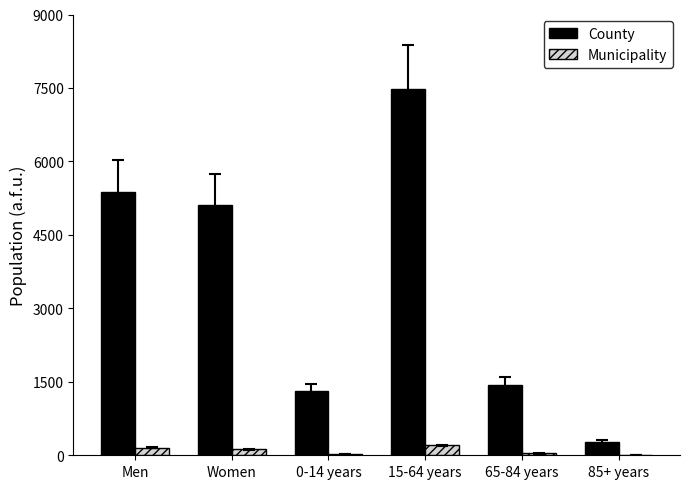

Which category has the highest value across all series?

15-64 years